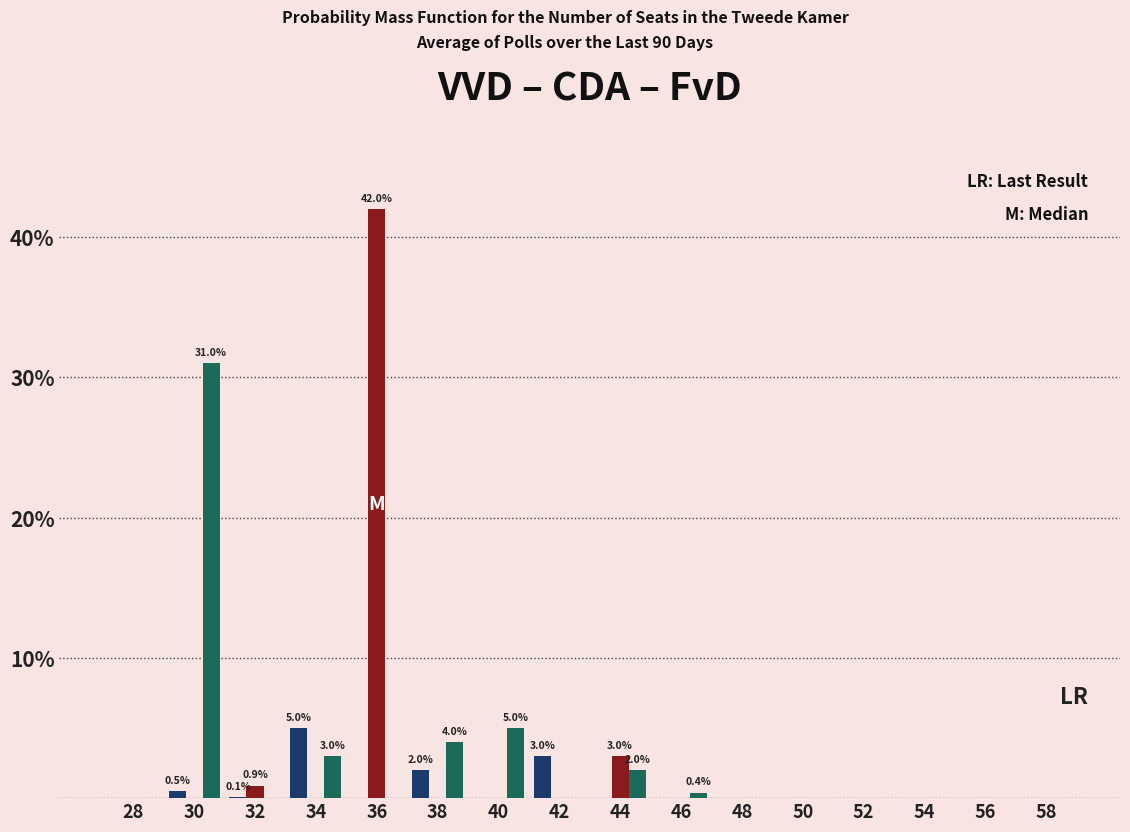

At which category does the chart reach its peak across all series?

36